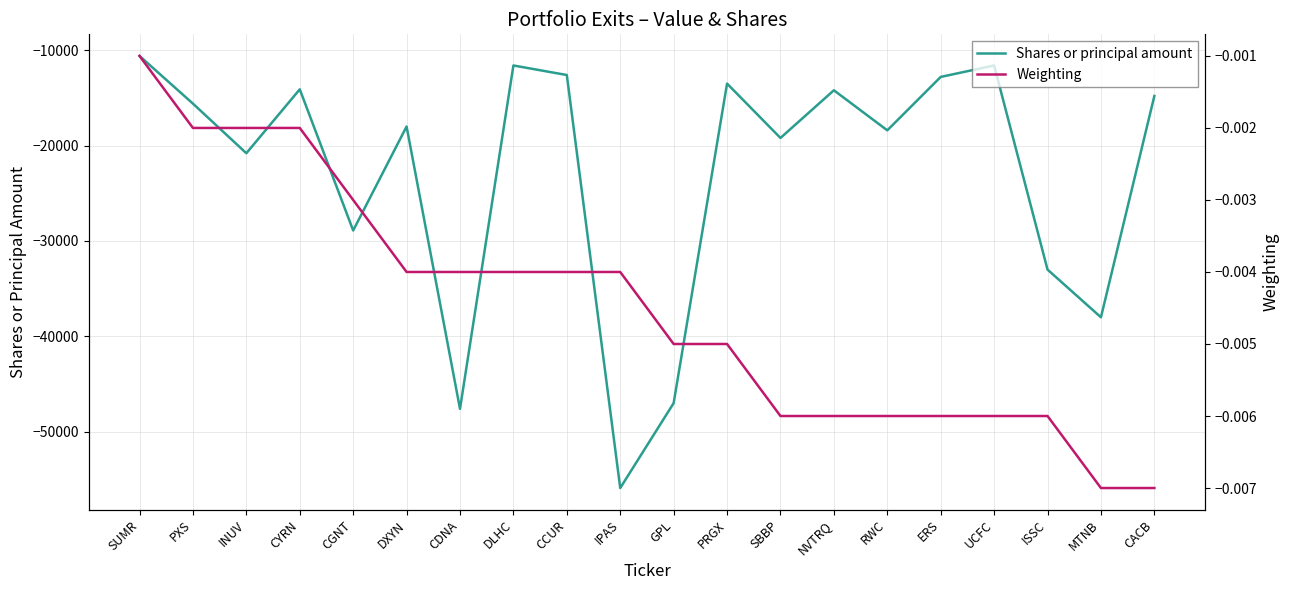

Reading left to right, extract all data points from this chart.

Shares or principal amount: -10600.0	-15600.0	-20800.0	-14100.0	-28900.0	-18000.0	-47600.0	-11600.0	-12600.0	-55900.0	-47000.0	-13500.0	-19200.0	-14200.0	-18400.0	-12800.0	-11600.0	-33000.0	-38000.0	-14800.0
Weighting: -0.0	-0.0	-0.0	-0.0	-0.0	-0.0	-0.0	-0.0	-0.0	-0.0	-0.0	-0.0	-0.0	-0.0	-0.0	-0.0	-0.0	-0.0	-0.0	-0.0